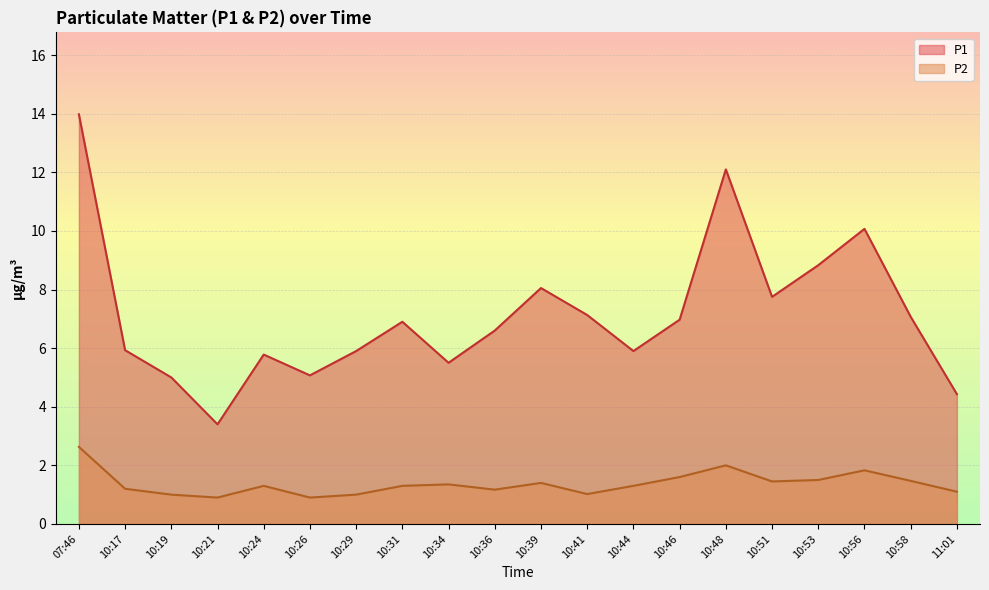

Which category has the highest value across all series?

07:46